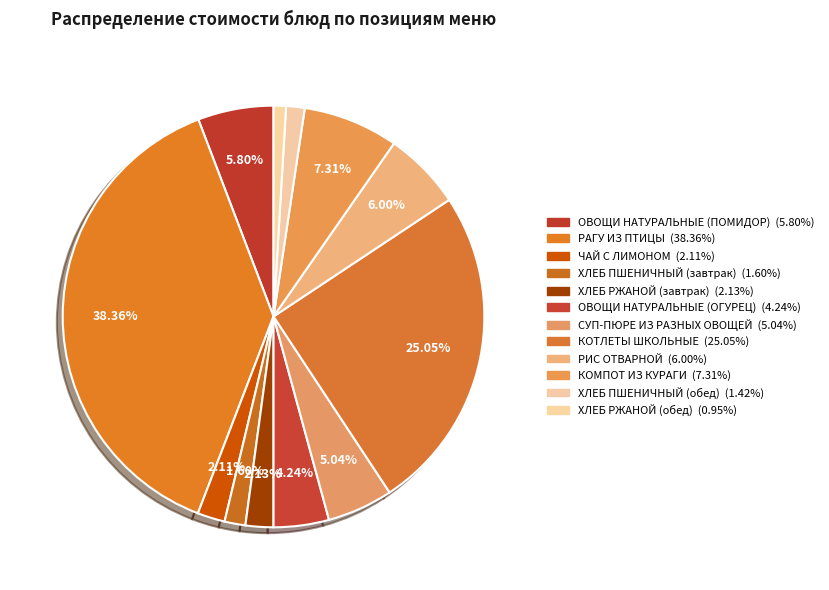

To the nearest percent, what is the difference between the КОТЛЕТЫ ШКОЛЬНЫЕ and РИС ОТВАРНОЙ slice percentages?

19%